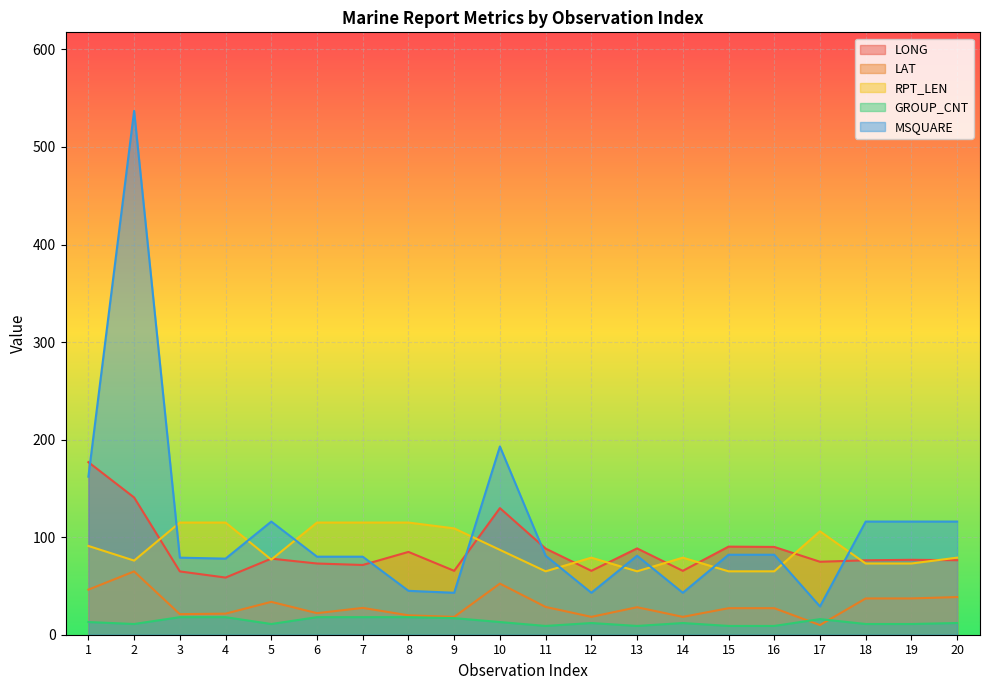

List the labels in order of LAT value, largest first.

2, 10, 1, 20, 18, 19, 5, 11, 13, 7, 15, 16, 6, 4, 3, 8, 9, 12, 14, 17